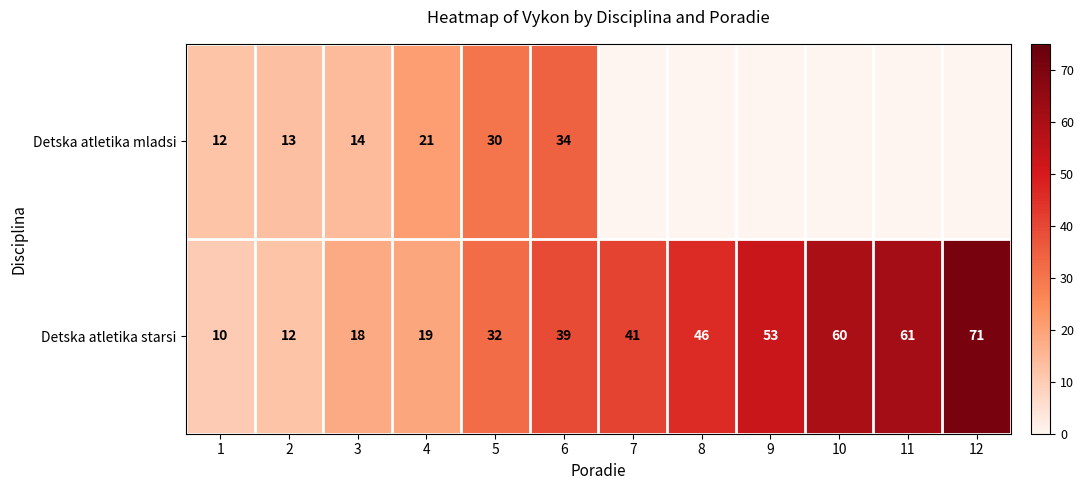

At 5, list the series in order from largest to smallest.

Detska atletika starsi, Detska atletika mladsi